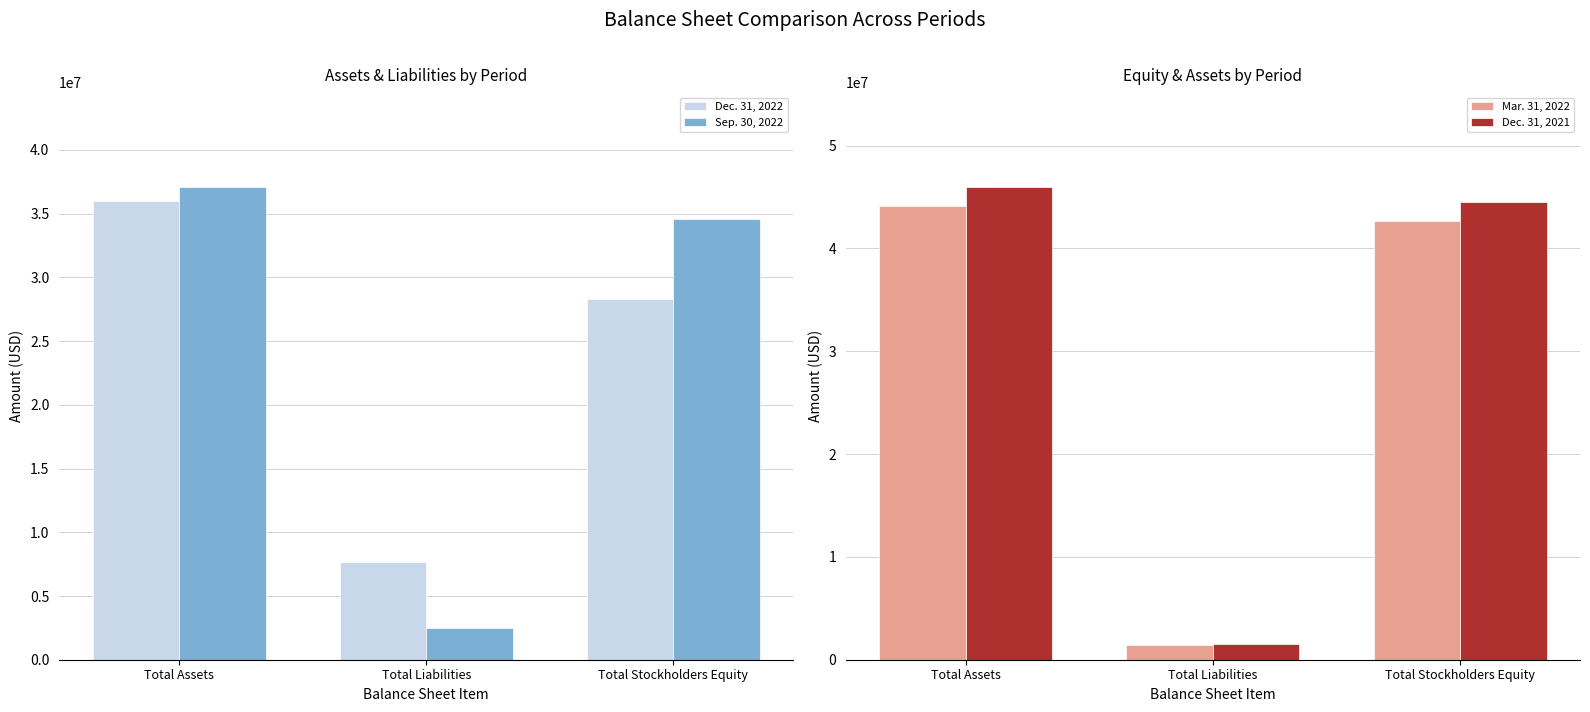

Is the value of Dec. 31, 2022 at Total Stockholders Equity greater than the value of Mar. 31, 2022 at Total Liabilities?

Yes